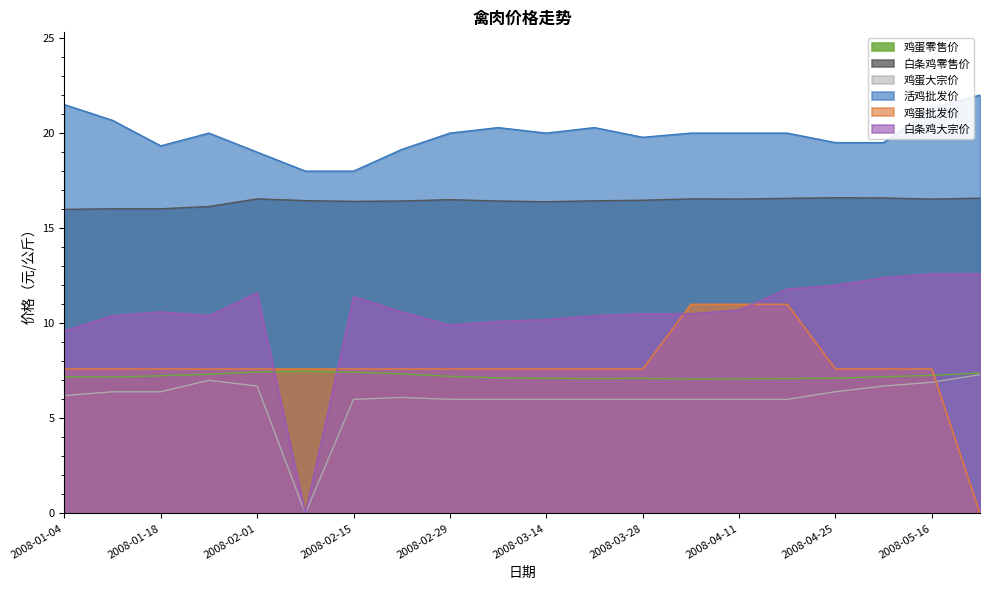

What are all the series names shown in the legend?

鸡蛋零售价, 白条鸡零售价, 鸡蛋大宗价, 活鸡批发价, 鸡蛋批发价, 白条鸡大宗价